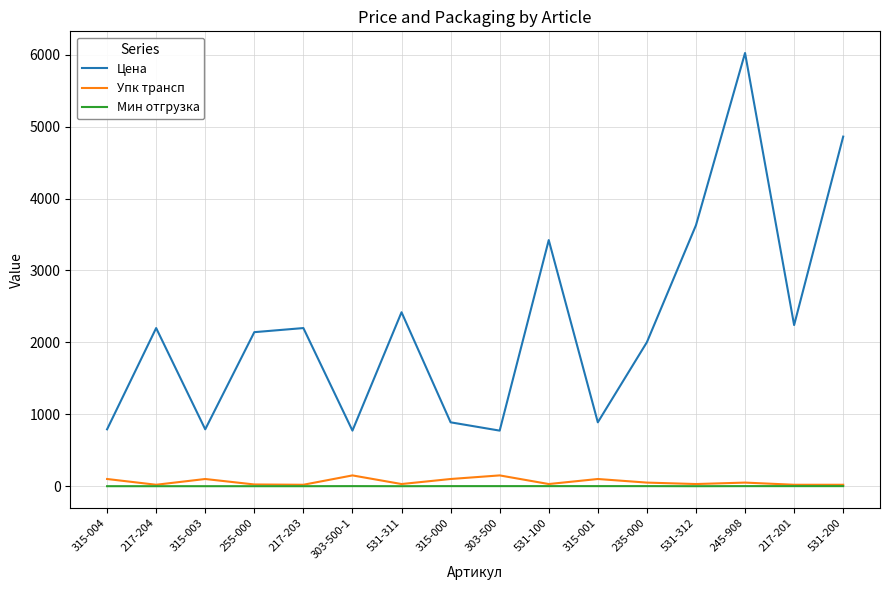

What is the greatest value displayed?

6023.8